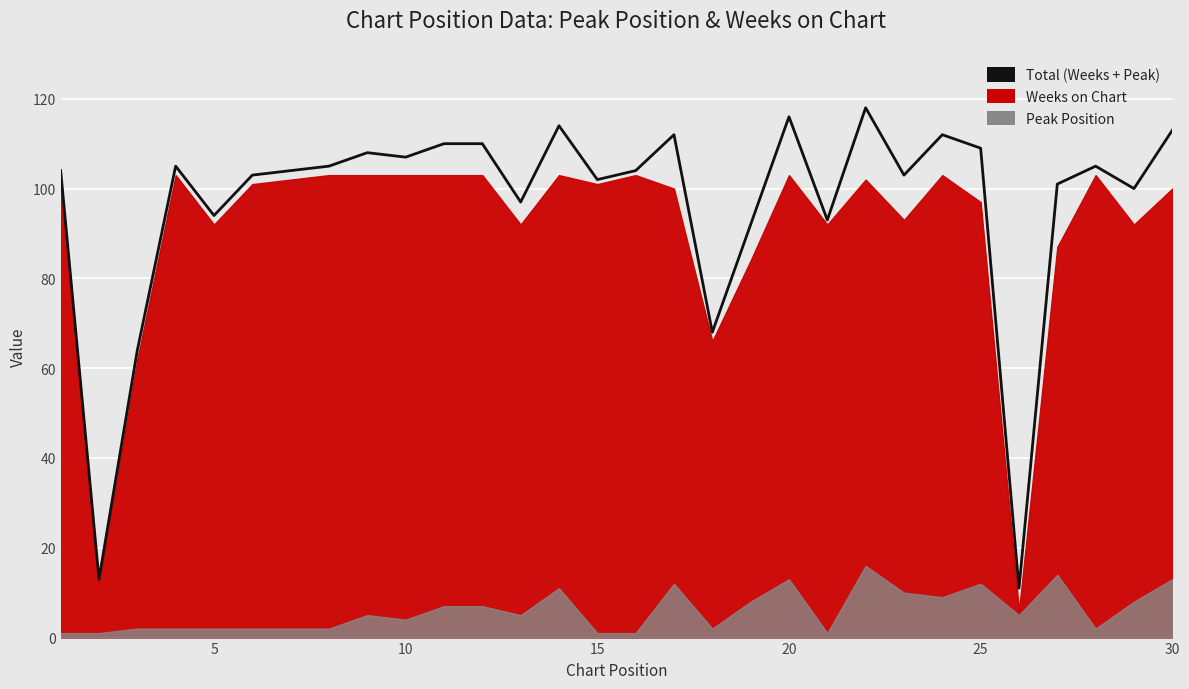

What is the greatest value displayed?

118